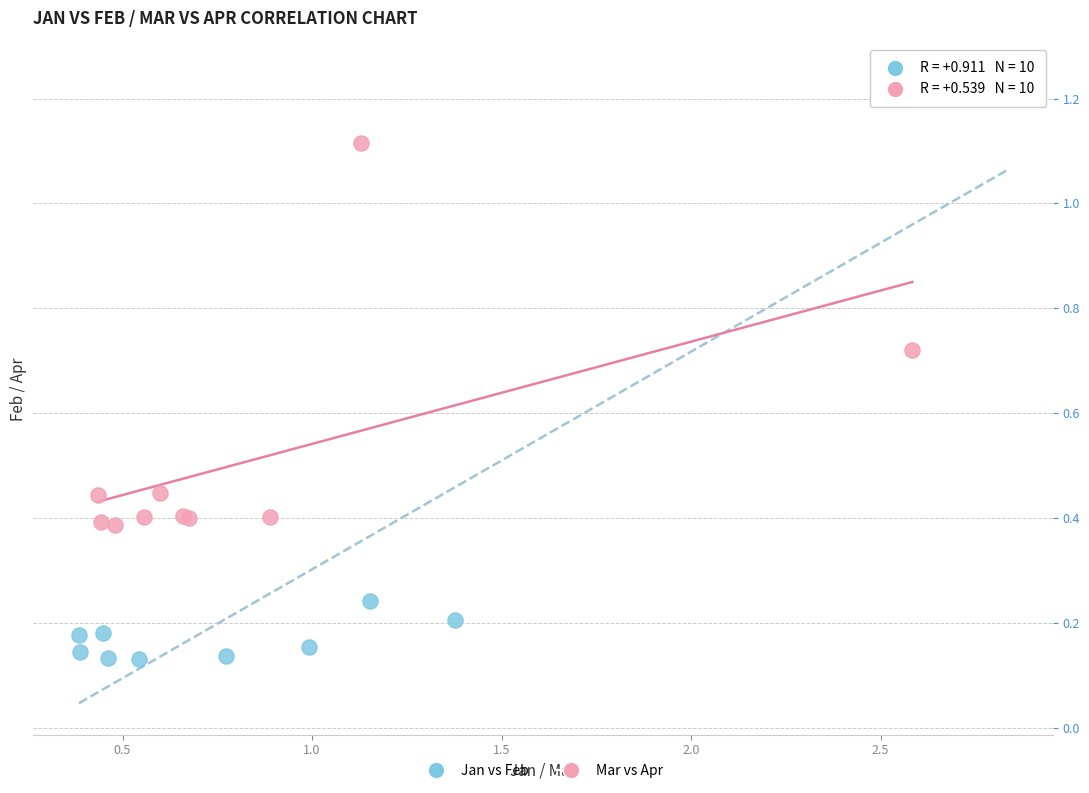

Which series has the widest spread of Y values?

Jan vs Feb